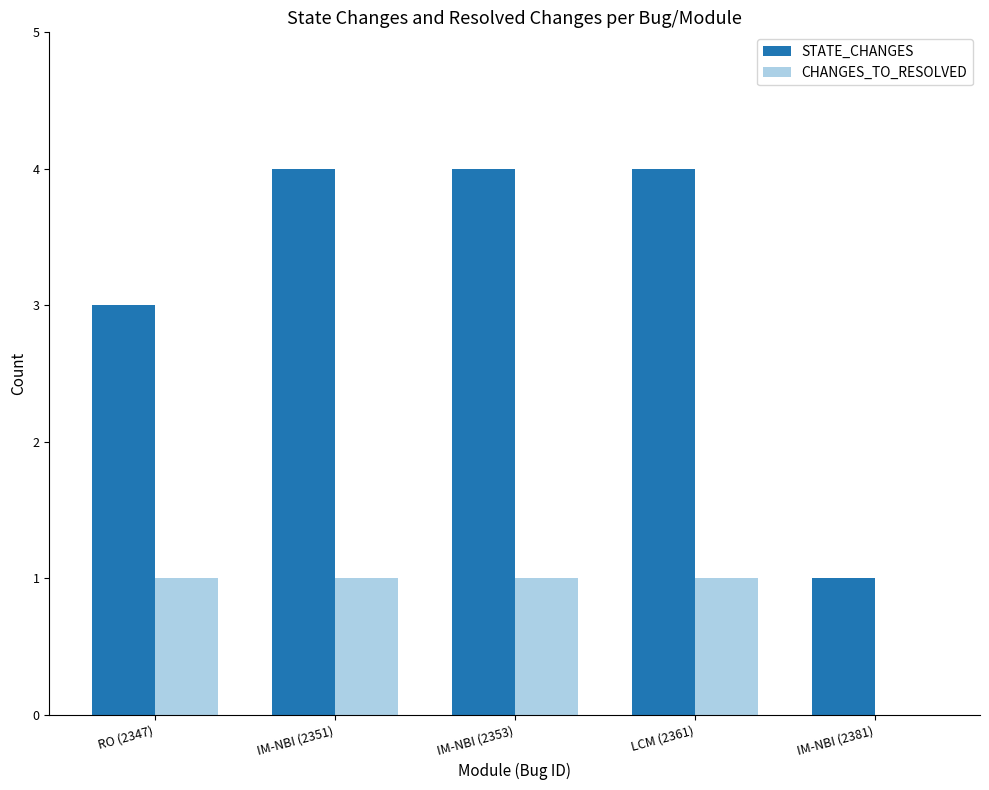

Reading left to right, extract all data points from this chart.

STATE_CHANGES: RO (2347)=3	IM-NBI (2351)=4	IM-NBI (2353)=4	LCM (2361)=4	IM-NBI (2381)=1
CHANGES_TO_RESOLVED: RO (2347)=1	IM-NBI (2351)=1	IM-NBI (2353)=1	LCM (2361)=1	IM-NBI (2381)=0